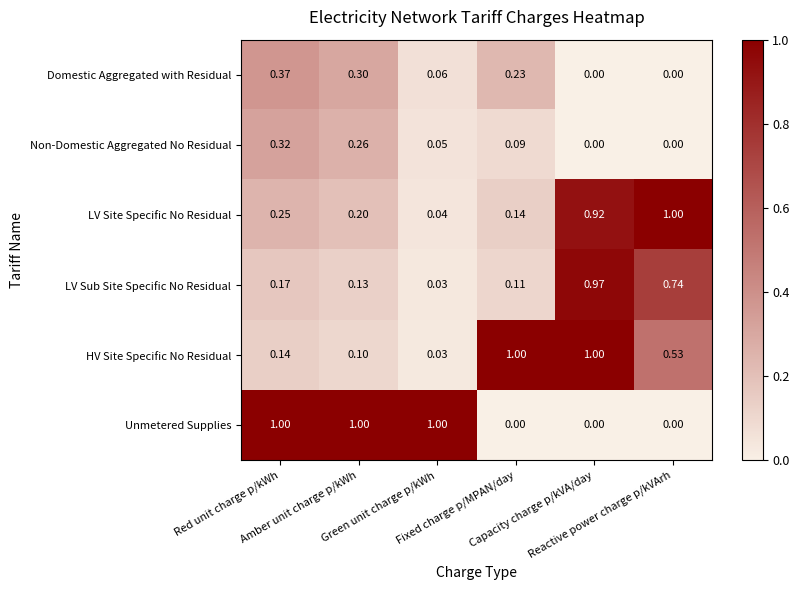

Which series has the largest range (max minus min)?

Unmetered Supplies